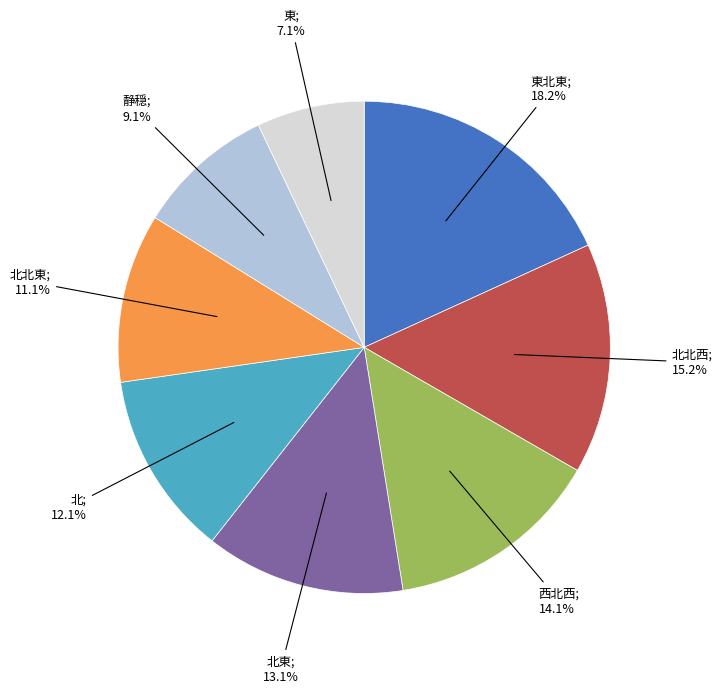

Is there any slice that represents more than half of the pie?

No